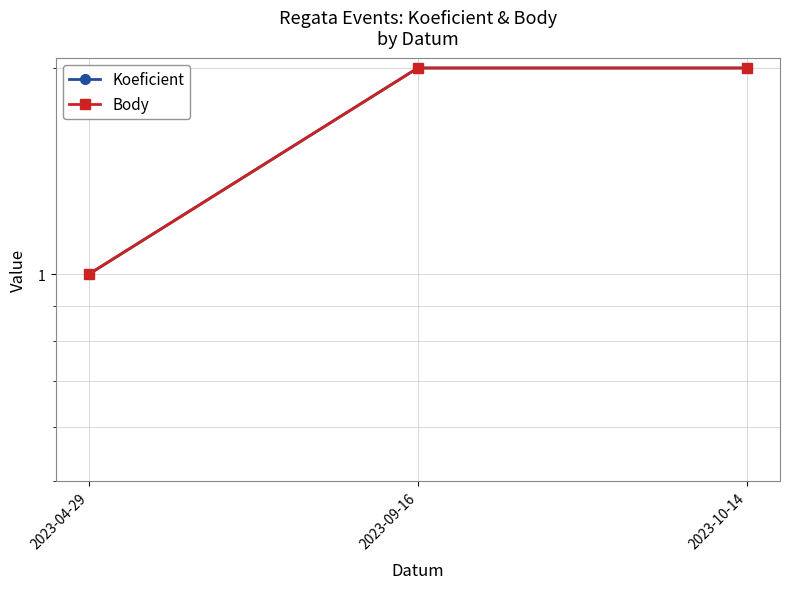

Reading left to right, transcribe all the data shown in this chart.

Koeficient: 2023-04-29=1	2023-09-16=2	2023-10-14=2
Body: 2023-04-29=1	2023-09-16=2	2023-10-14=2